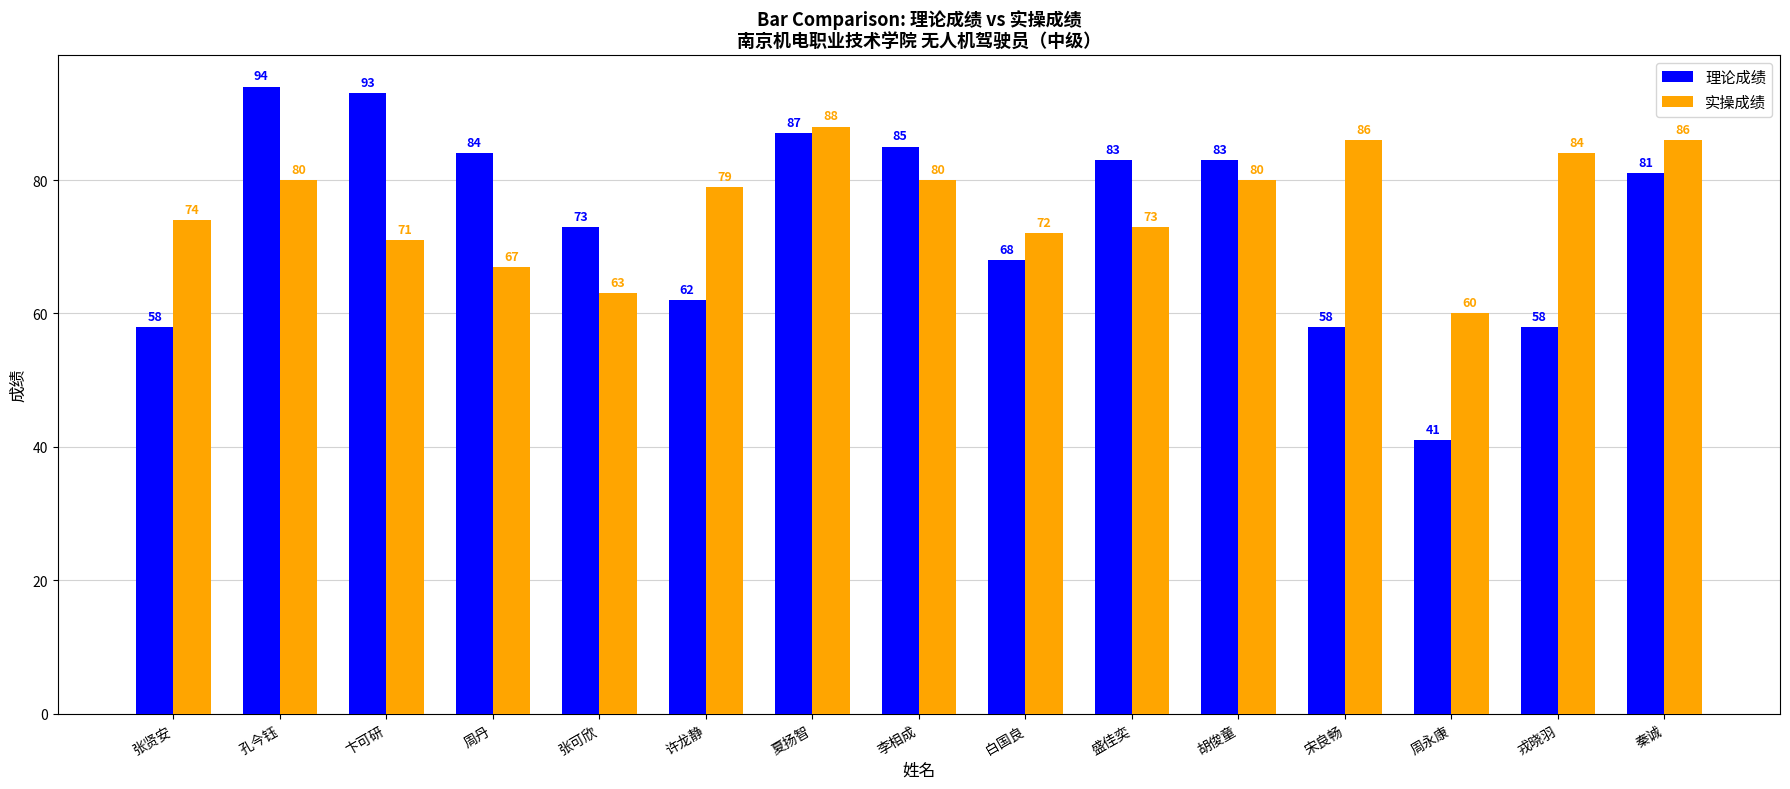

True or false: 理论成绩 has a value of 114 at 周丹.

False